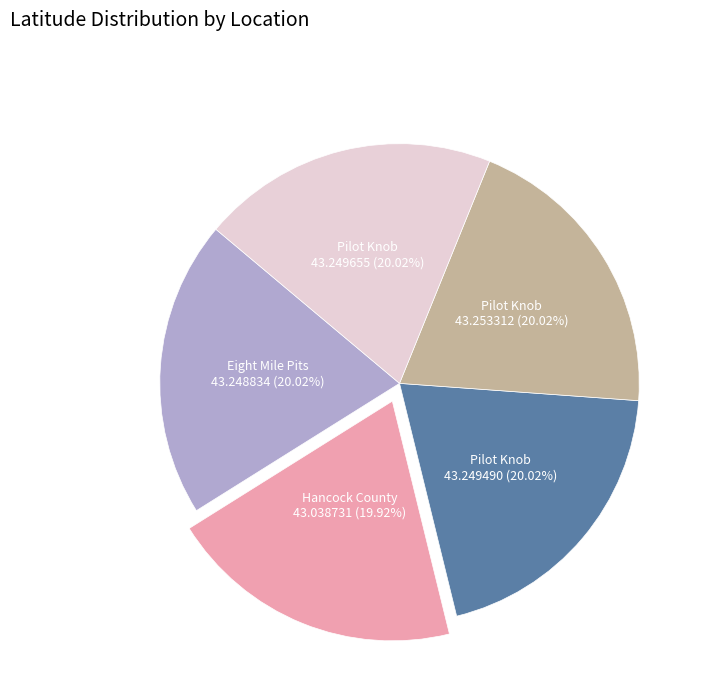

Count the number of slices in the pie.

5